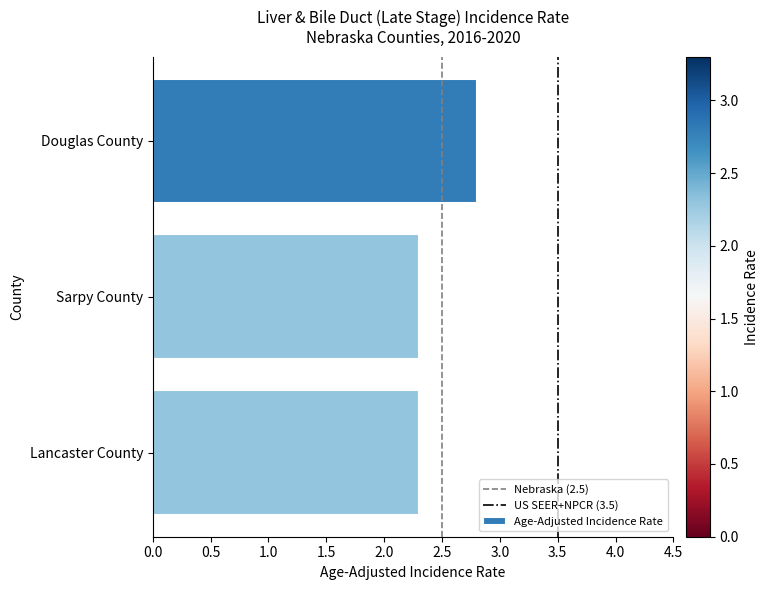

Which label corresponds to the largest value in the chart?

Douglas County